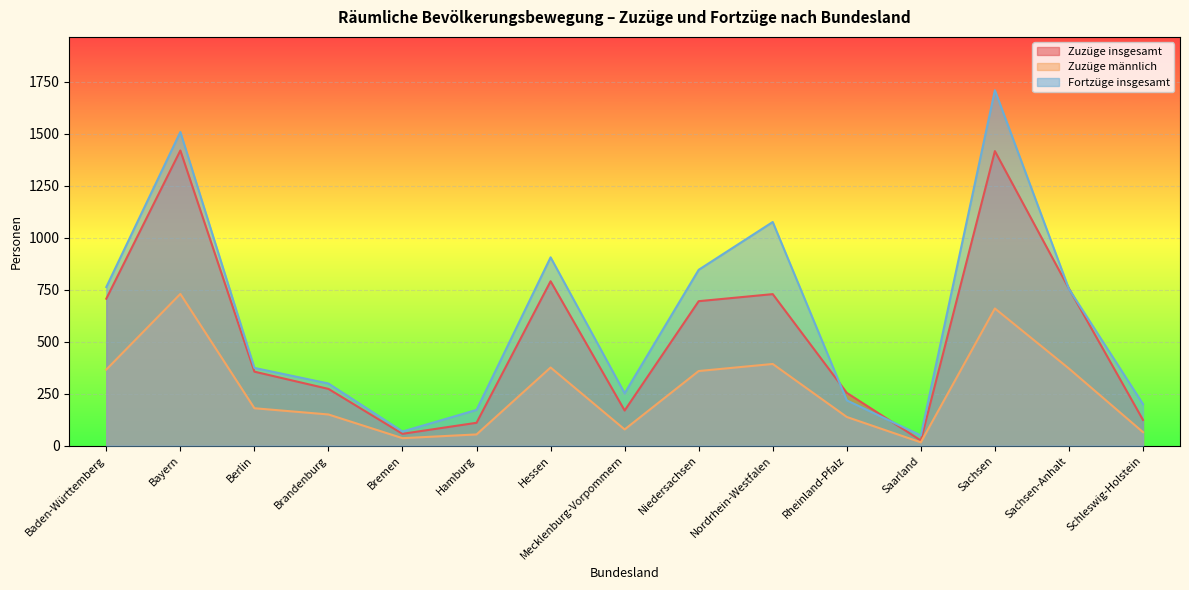

Reading left to right, what are all the values shown in this chart?

Zuzüge insgesamt: 707	1420	356	273	57	110	791	169	695	729	254	25	1417	756	124
Zuzüge männlich: 366	730	180	150	36	54	376	78	359	393	138	16	660	371	65
Fortzüge insgesamt: 763	1509	374	299	68	172	906	252	846	1076	218	49	1710	754	200